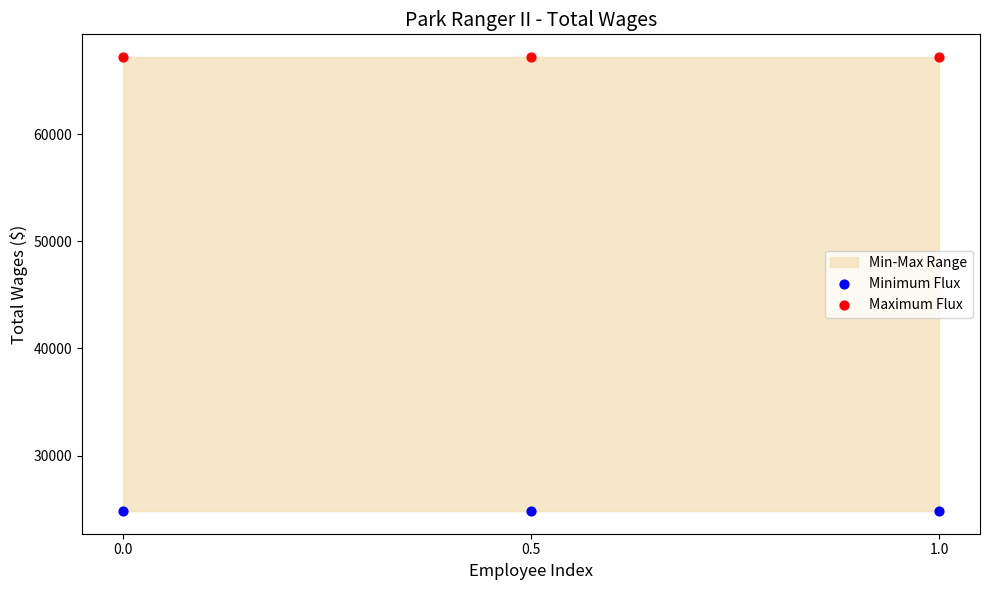

Across all data points, what is the average Y value?

46018